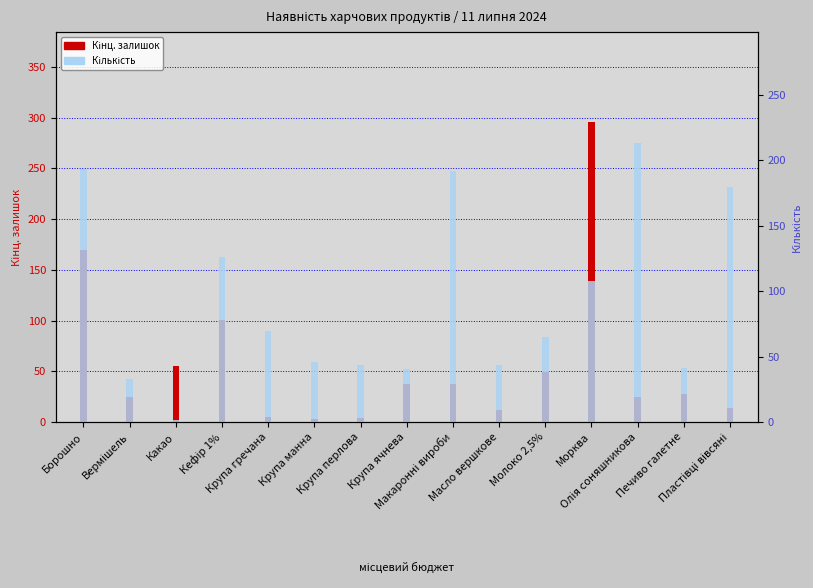

Which series has the largest range (max minus min)?

Кінц. залишок